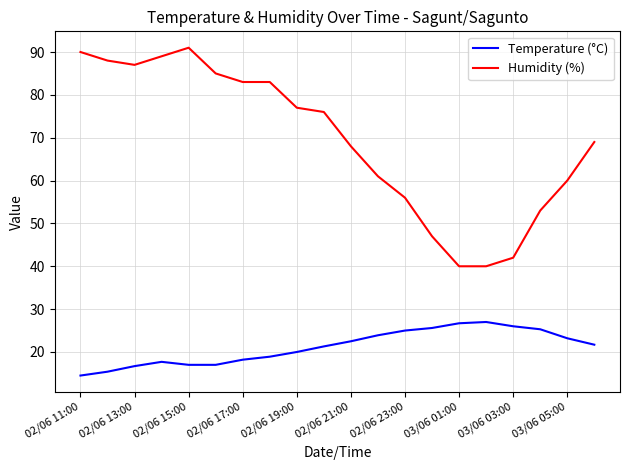

True or false: Temperature (°C) and Humidity (%) cross at least once.

False